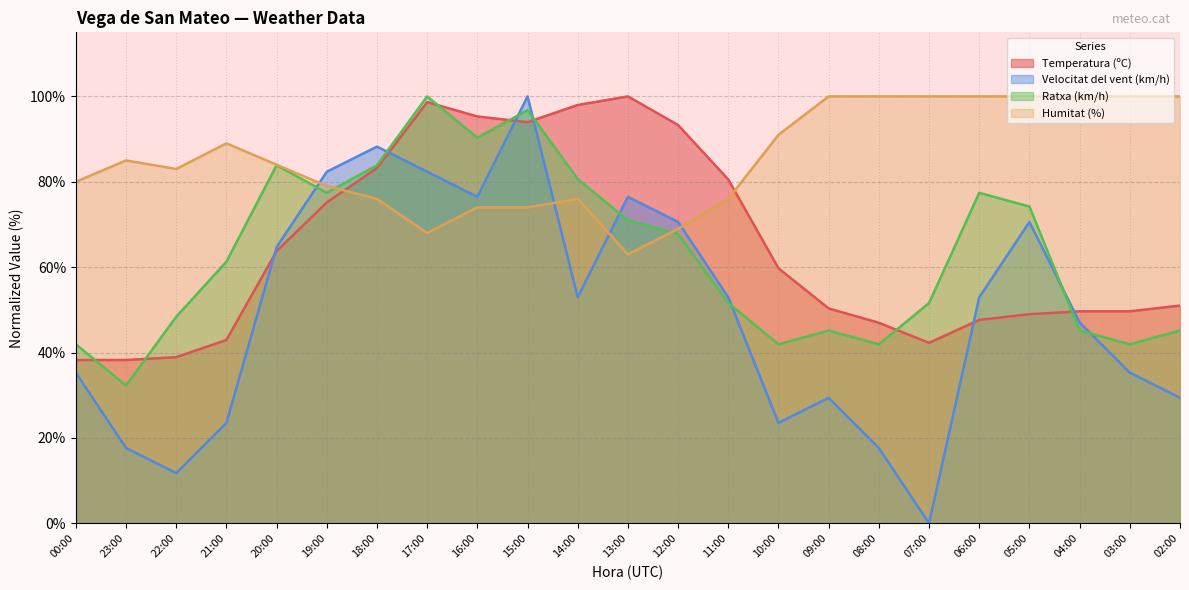

Is the value of Temperatura (ºC) at 09:00 greater than the value of Velocitat del vent (km/h) at 13:00?

No